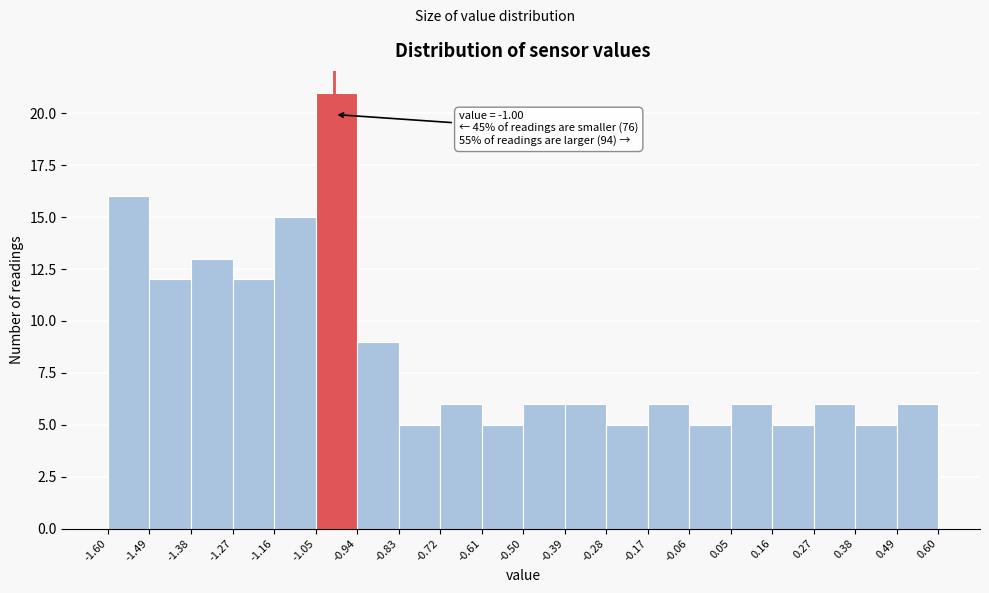

Over which range of the x-axis is the bar tallest?

-1.05 to -0.94